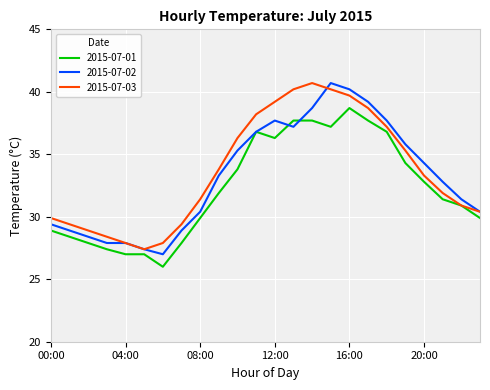

What is the difference between the maximum and minimum values in the 2015-07-01 series?

12.7